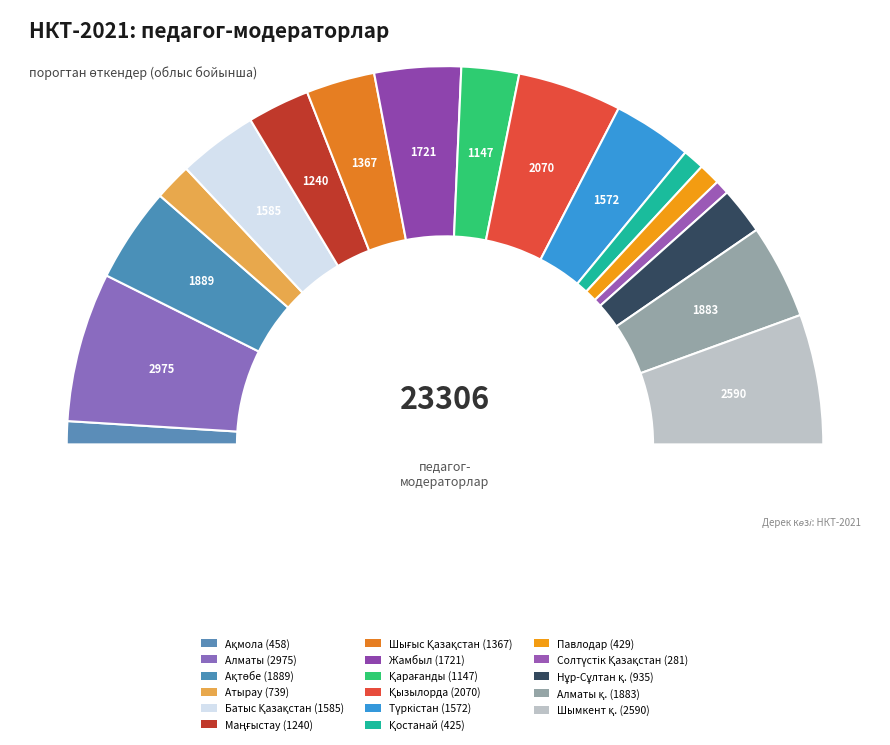

The Маңғыстау slice represents 5% of the pie. True or false?

True